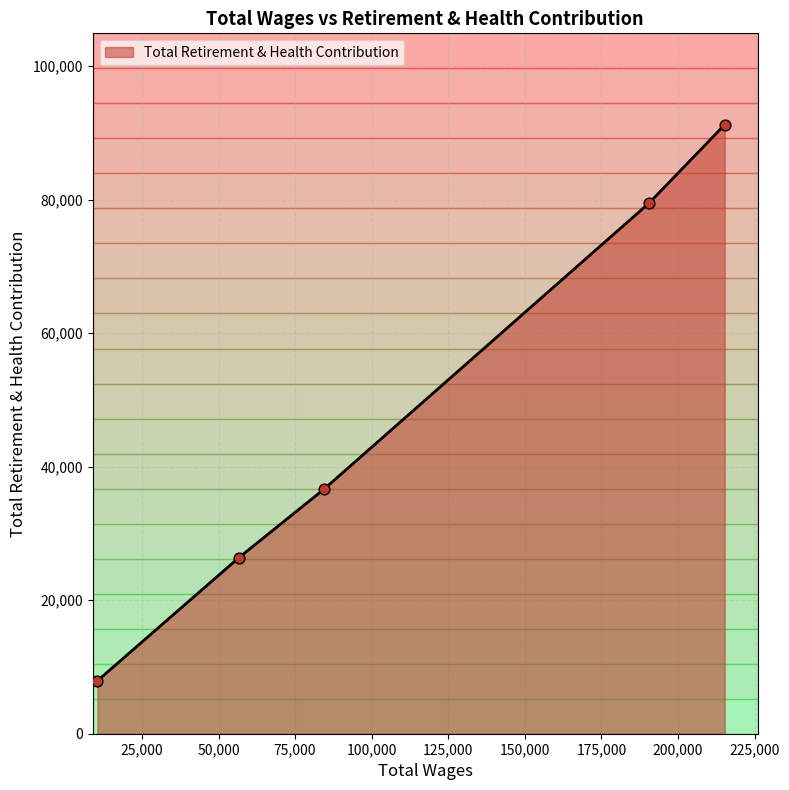

What is the smallest value displayed?

7940